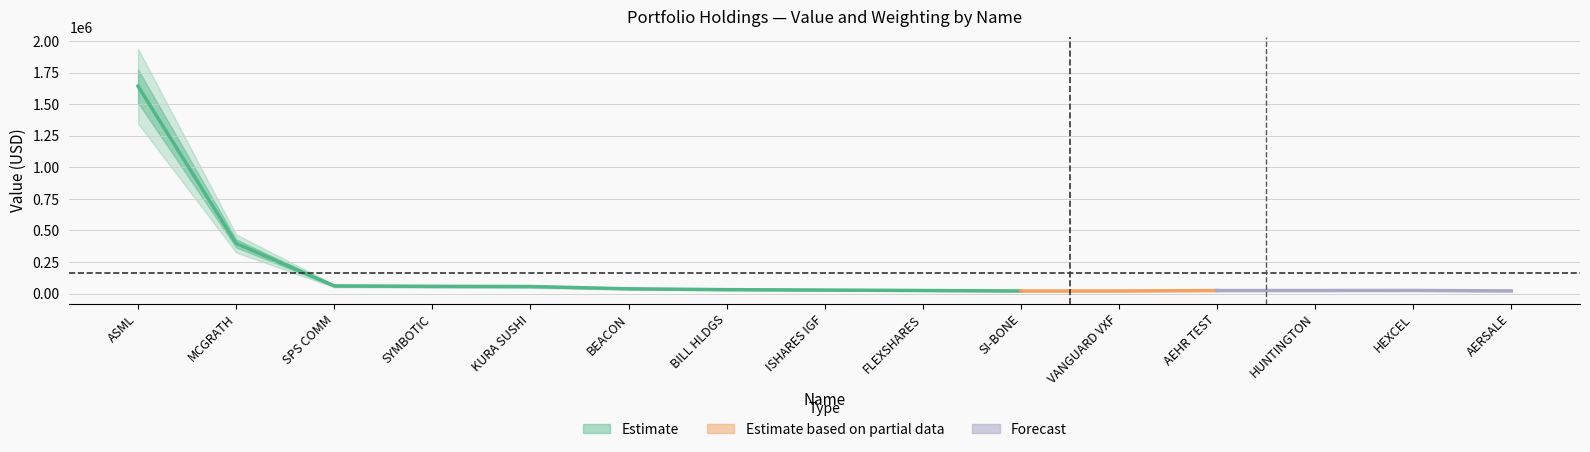

In Value, how many points are lower than both neighbors (excluding endpoints)?

1